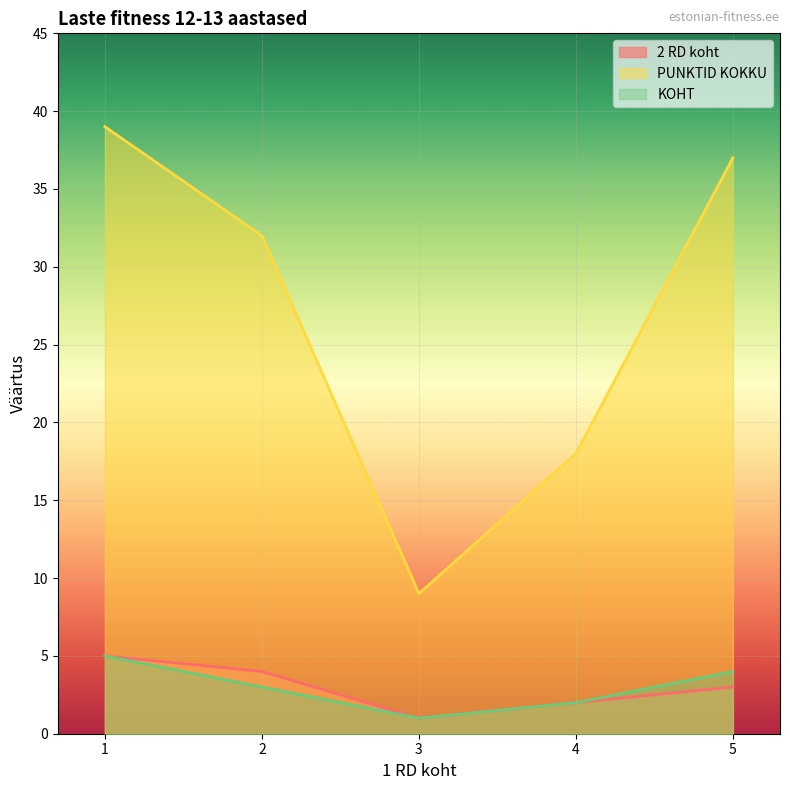

What is the difference between the PUNKTID KOKKU values at 4 and 2?

14